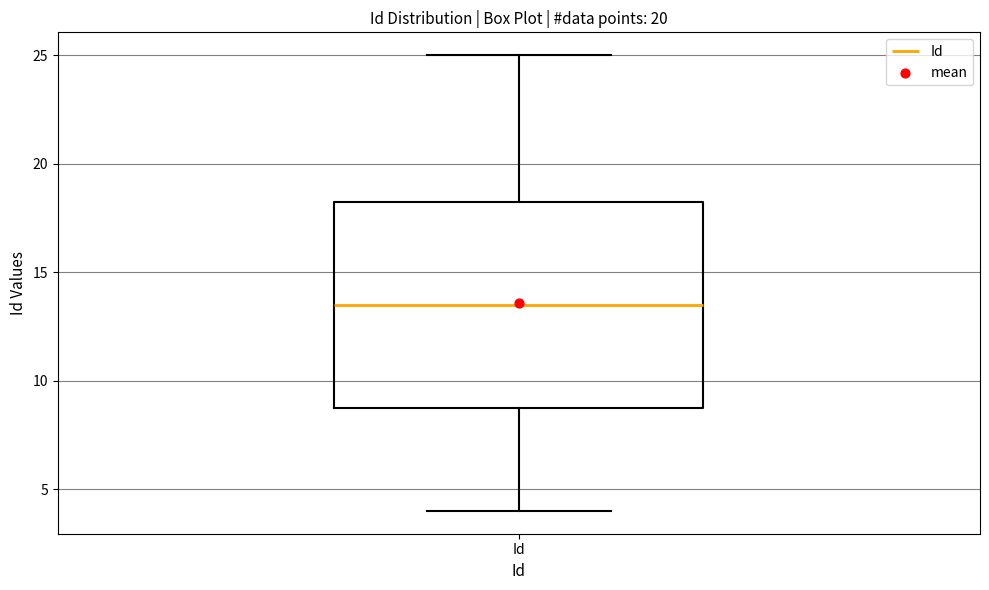

Where is the upper edge of the box for Id on the y-axis? The values are not printed on the chart, so give them approximately, as read against the axis.

18.5